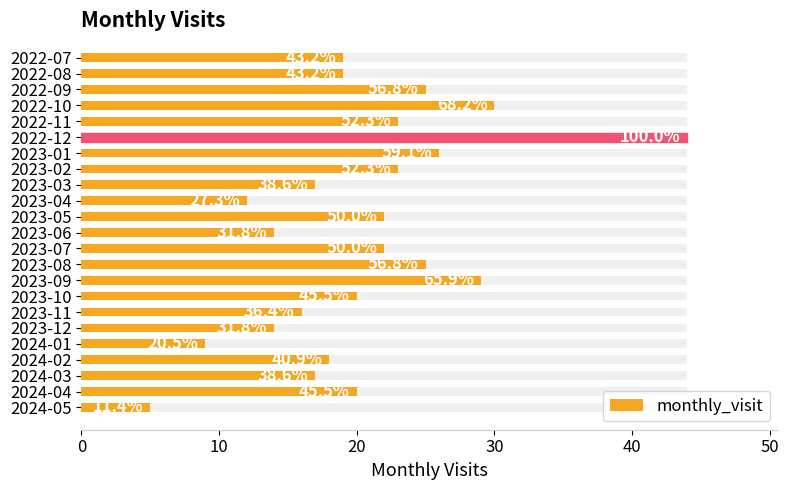

How many data points are less than 20?

11